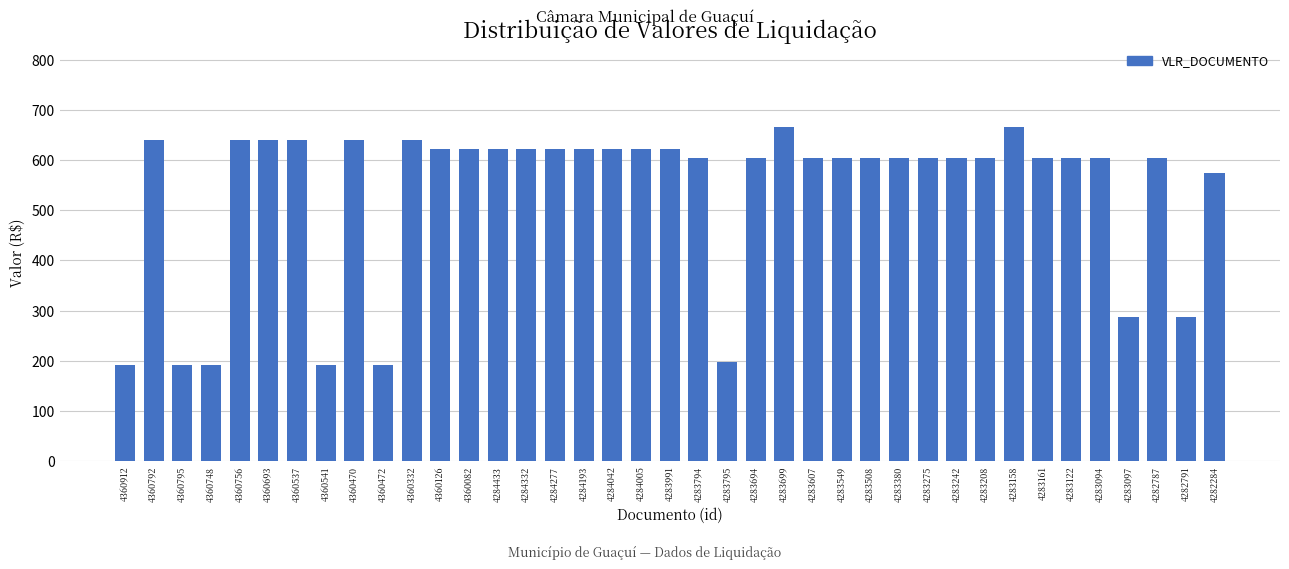

What is the sum of all values?

20919.6